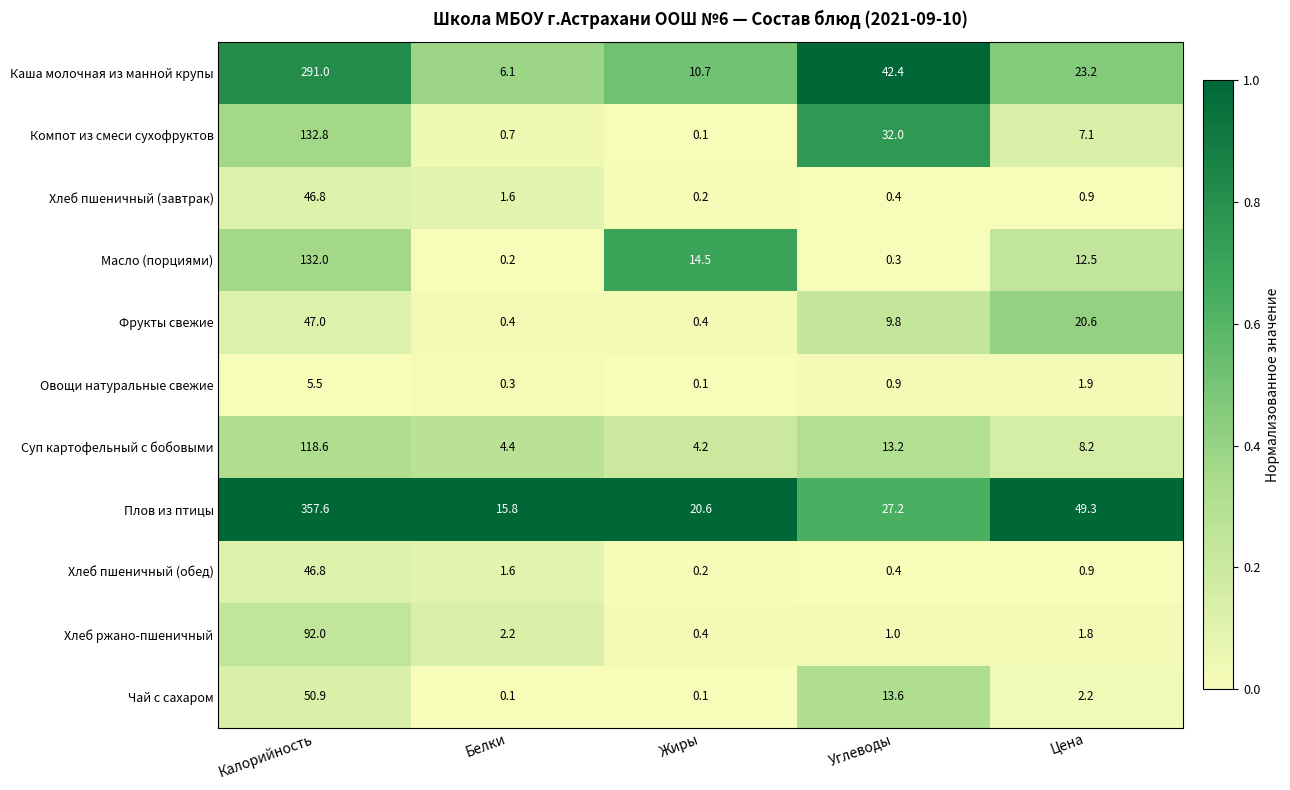

List the labels in order of Хлеб пшеничный (завтрак) value, largest first.

Калорийность, Белки, Цена, Углеводы, Жиры